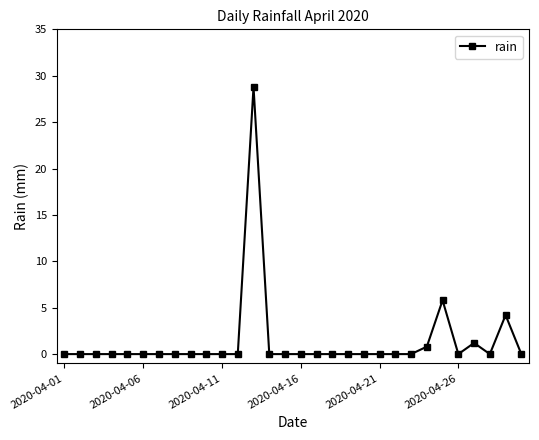

True or false: the data has more than 2 interior local peaks.

True